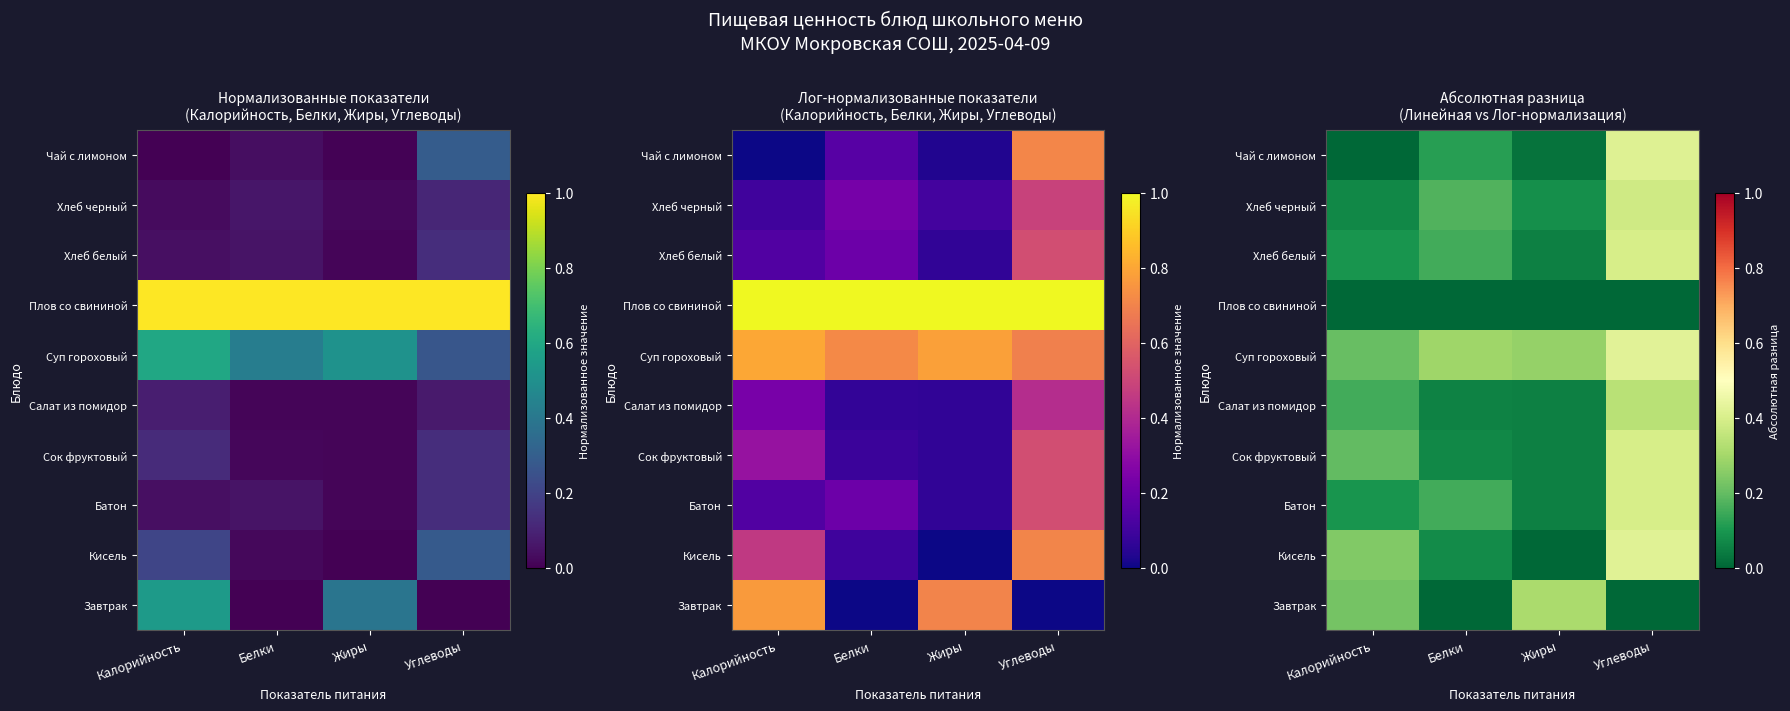

At which category is the sum across all series the highest?

Углеводы